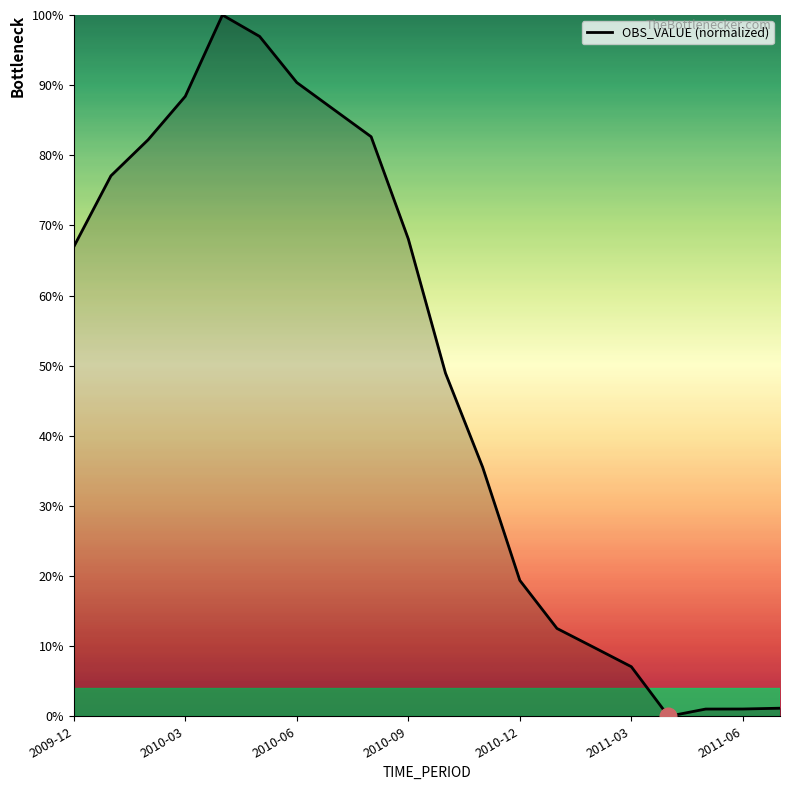

What is the difference between the maximum and minimum values?

100.0